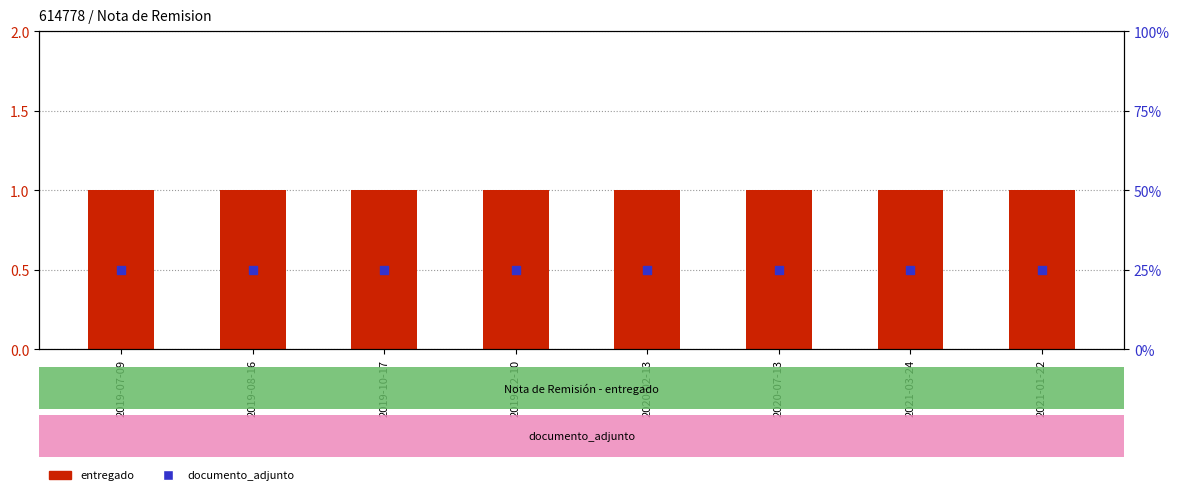

Which series has the largest total across all categories?

documento_adjunto